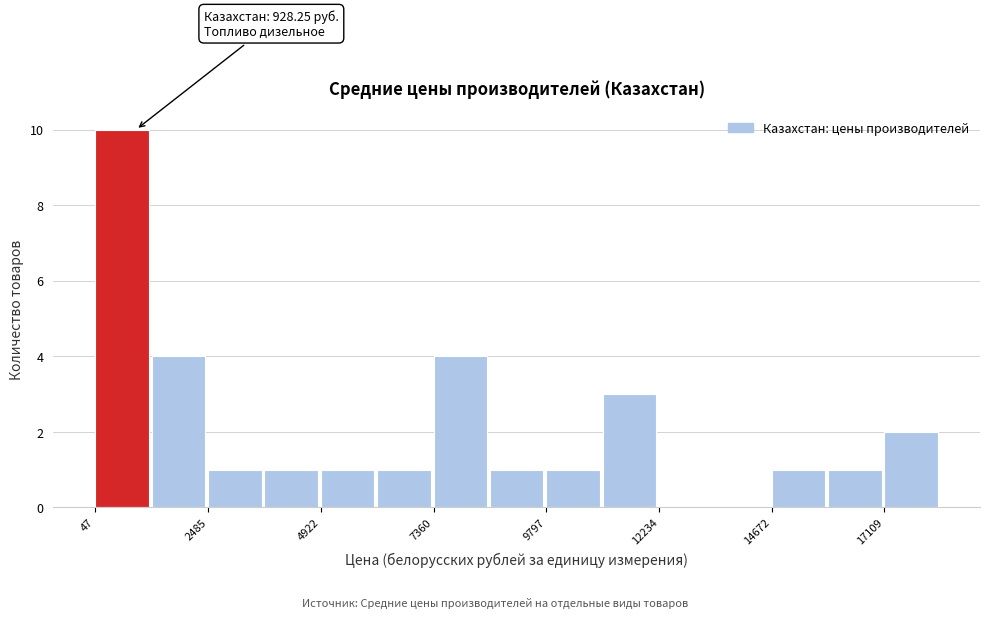

Read against the x-axis, roughly where is the centre of the tallest bar?

500